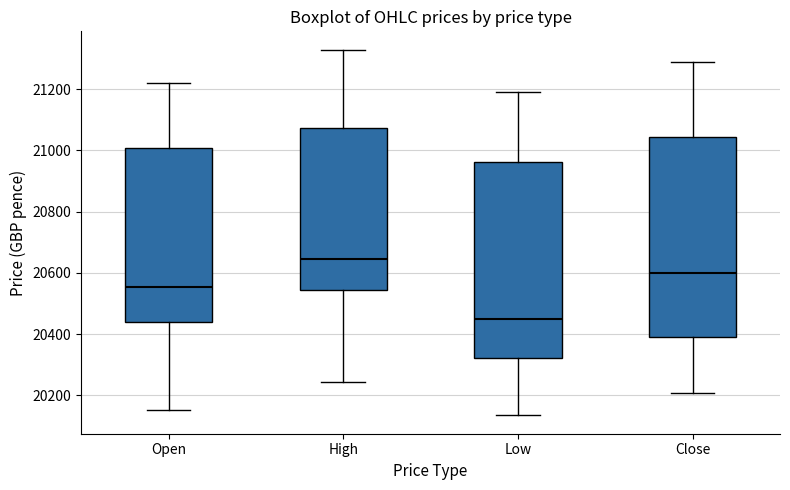

Where does the lower whisker of the box for High end on the y-axis? The values are not printed on the chart, so give them approximately, as read against the axis.

20240